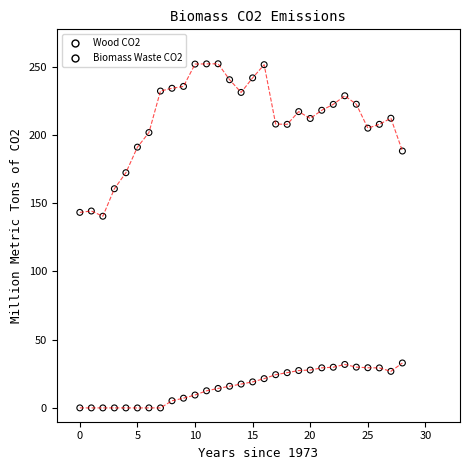

Which series has the largest Y range (max minus min)?

Wood CO2